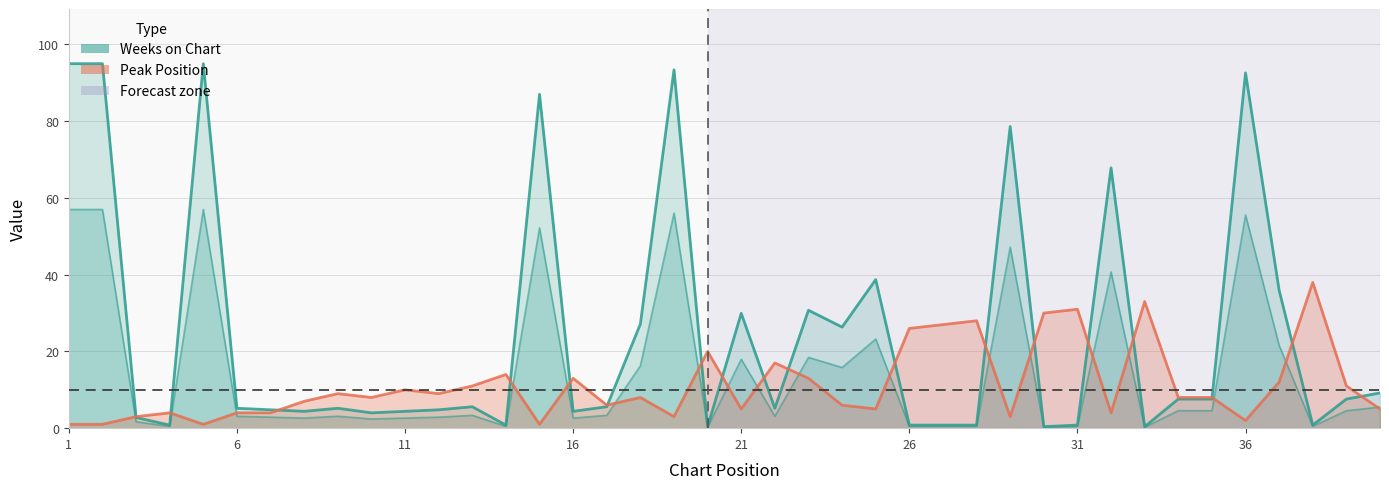

What is the maximum value shown in the chart?

95.0